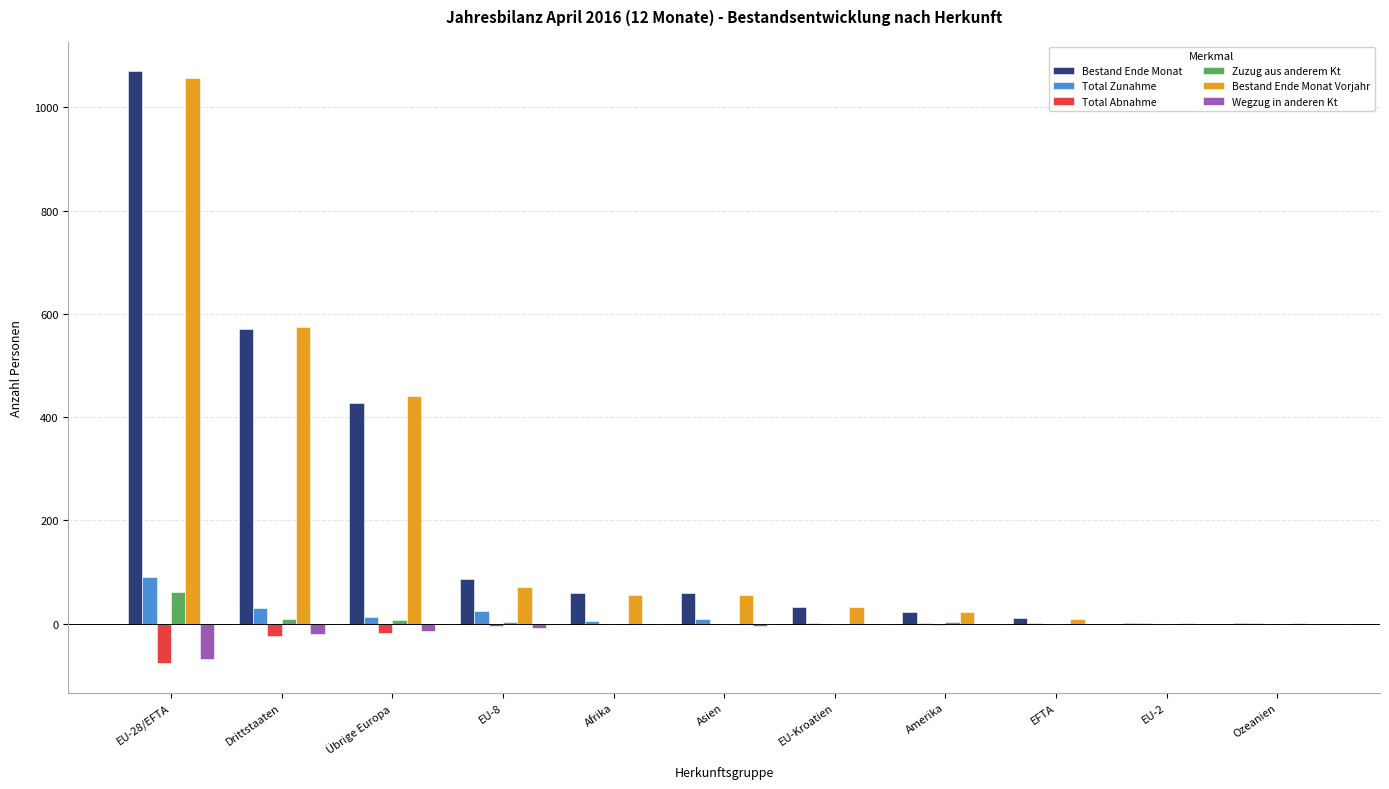

At which category is the sum across all series the highest?

EU-28/EFTA